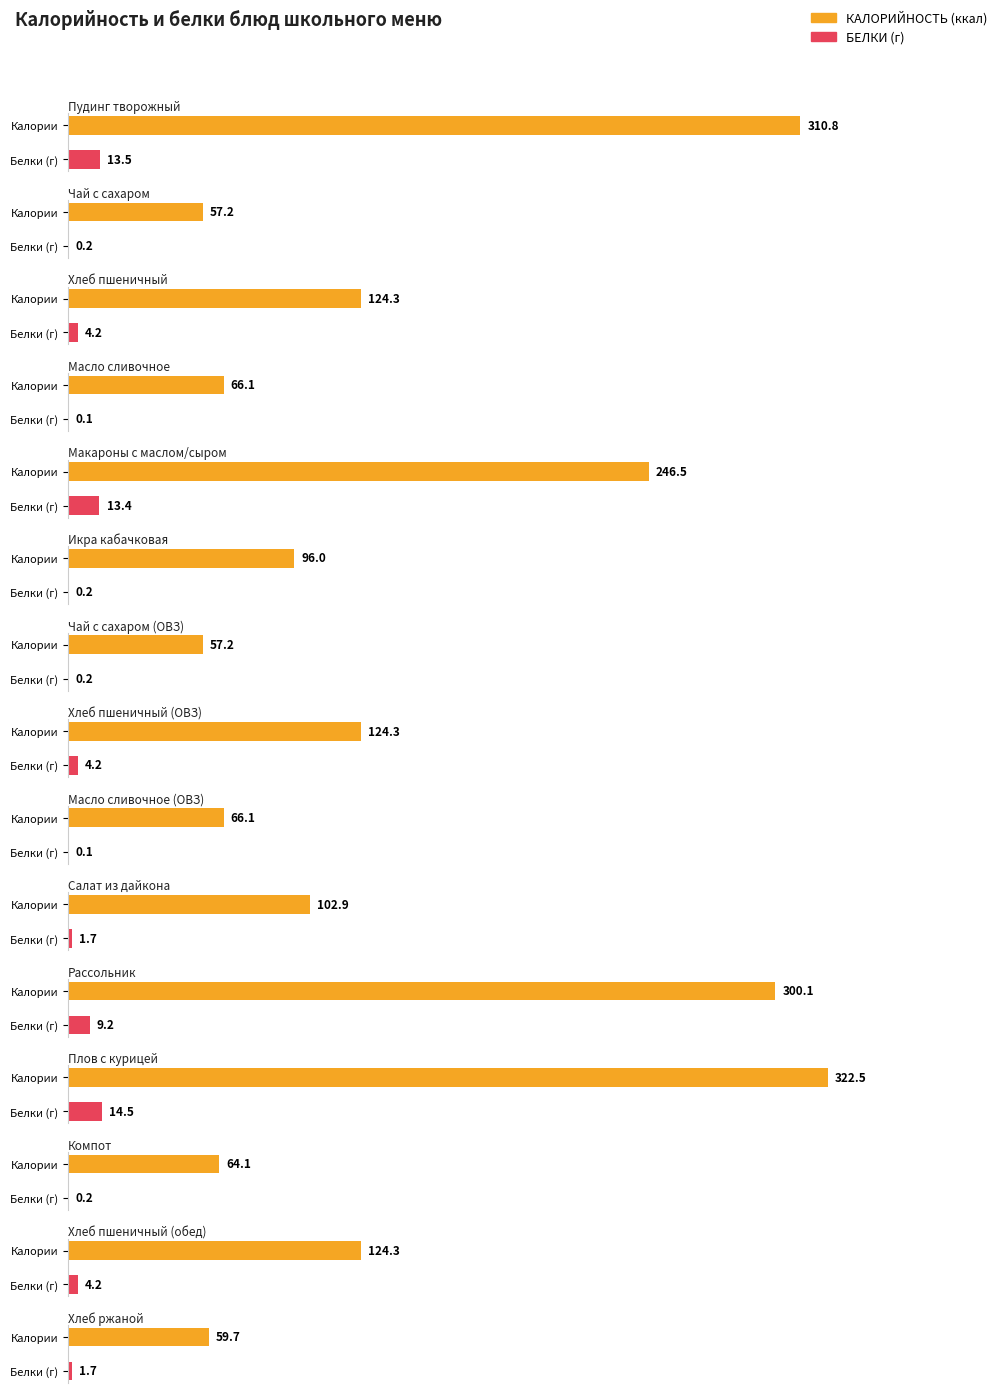

Which series has the widest spread of values?

КАЛОРИЙНОСТЬ